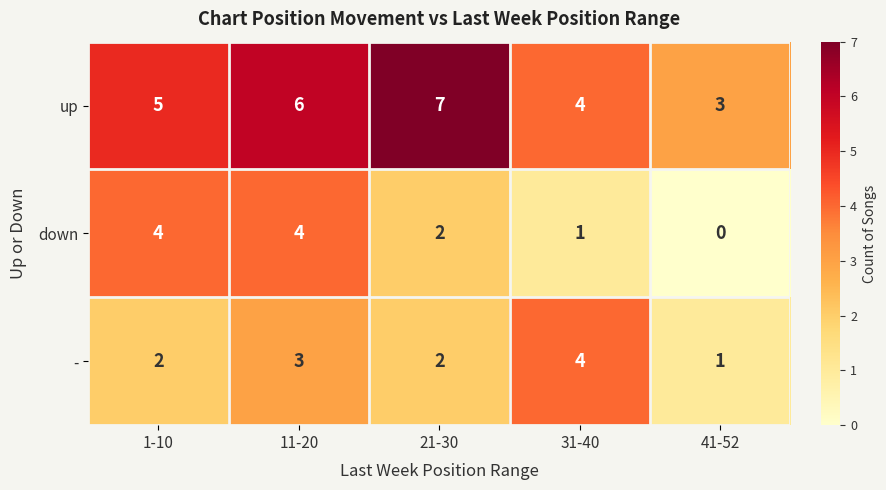

What is the difference between the second highest and second lowest values in the down series?

3